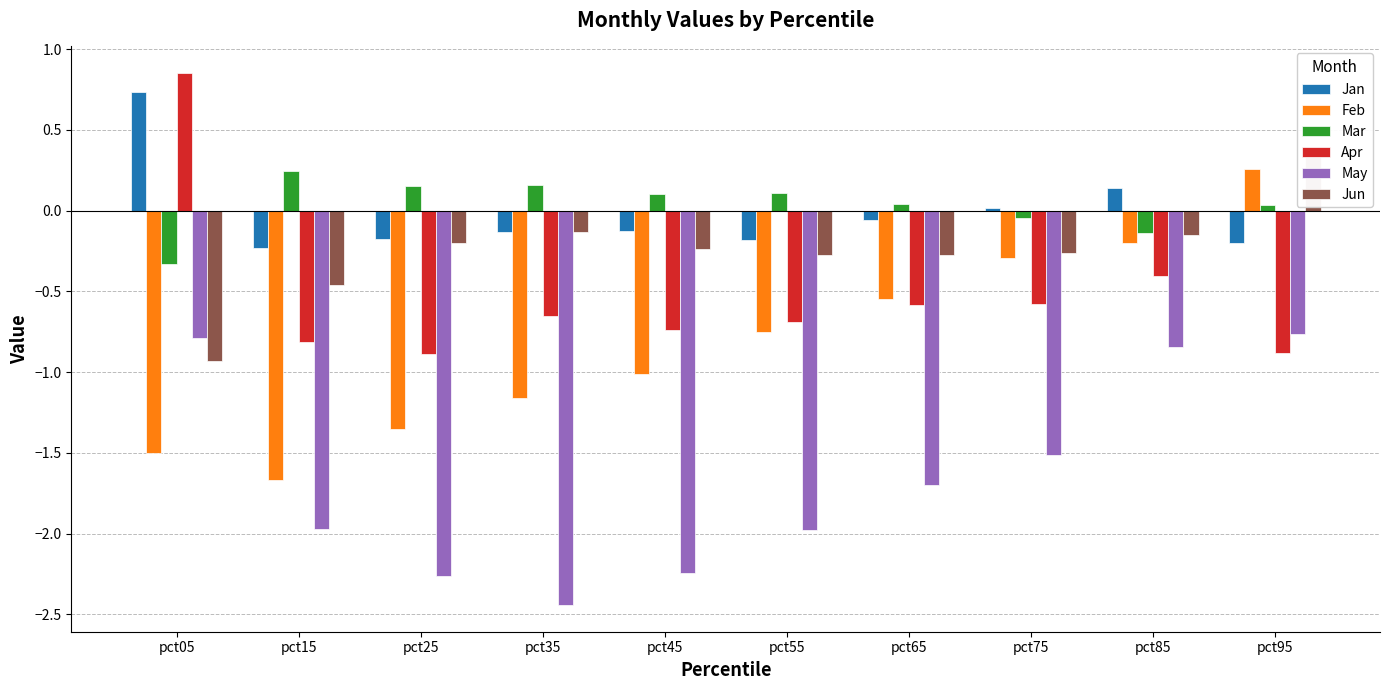

What is the maximum value for May?

-0.8